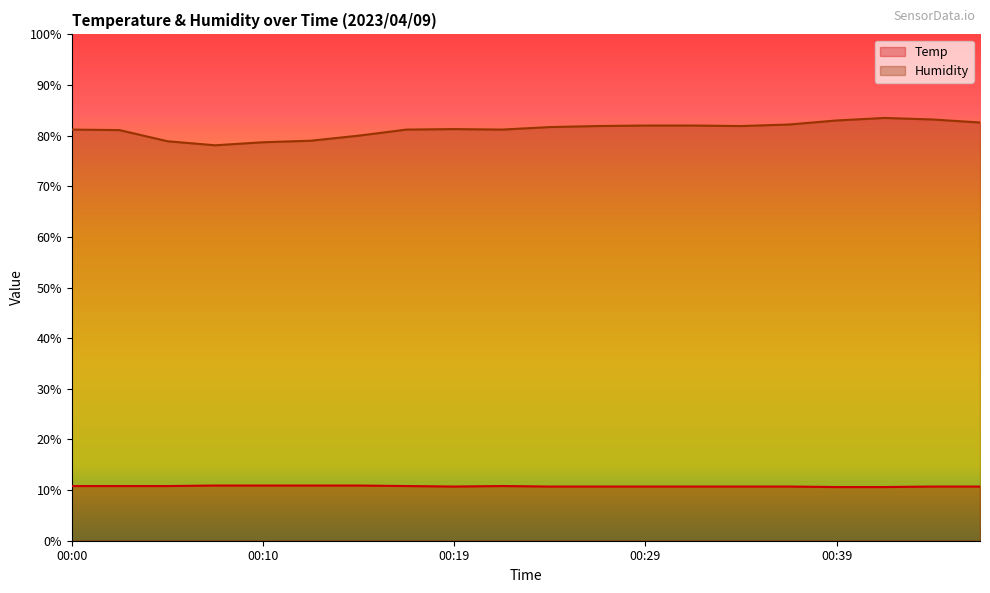

Which category has the lowest value in the Temp series?

00:39